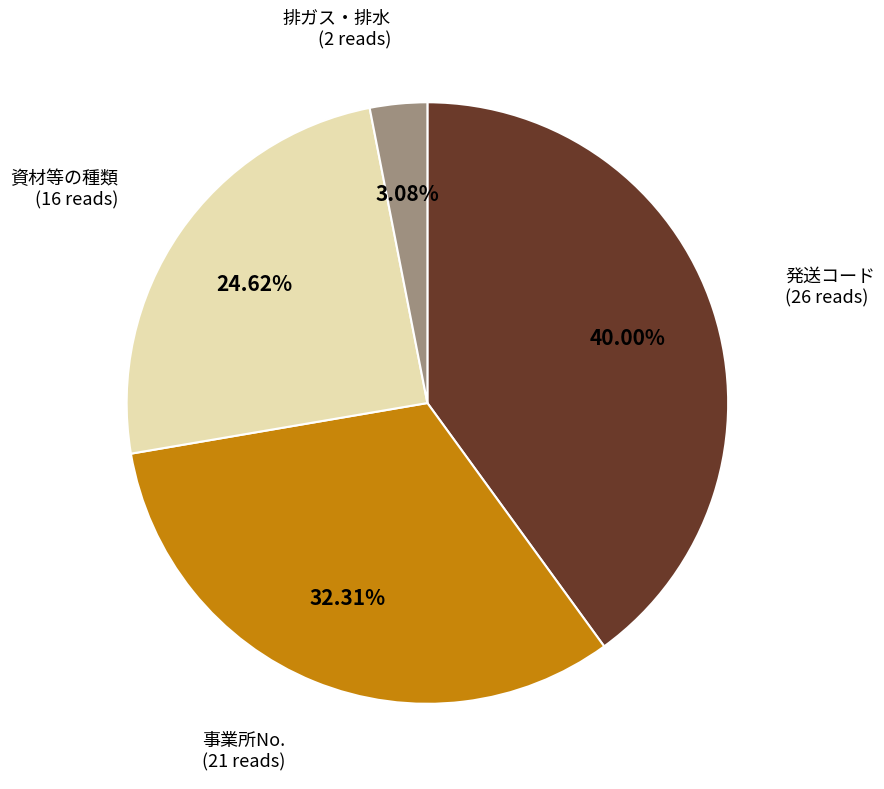

Combined, do 事業所No. (21 reads) and 資材等の種類 (16 reads) account for over 50%?

Yes